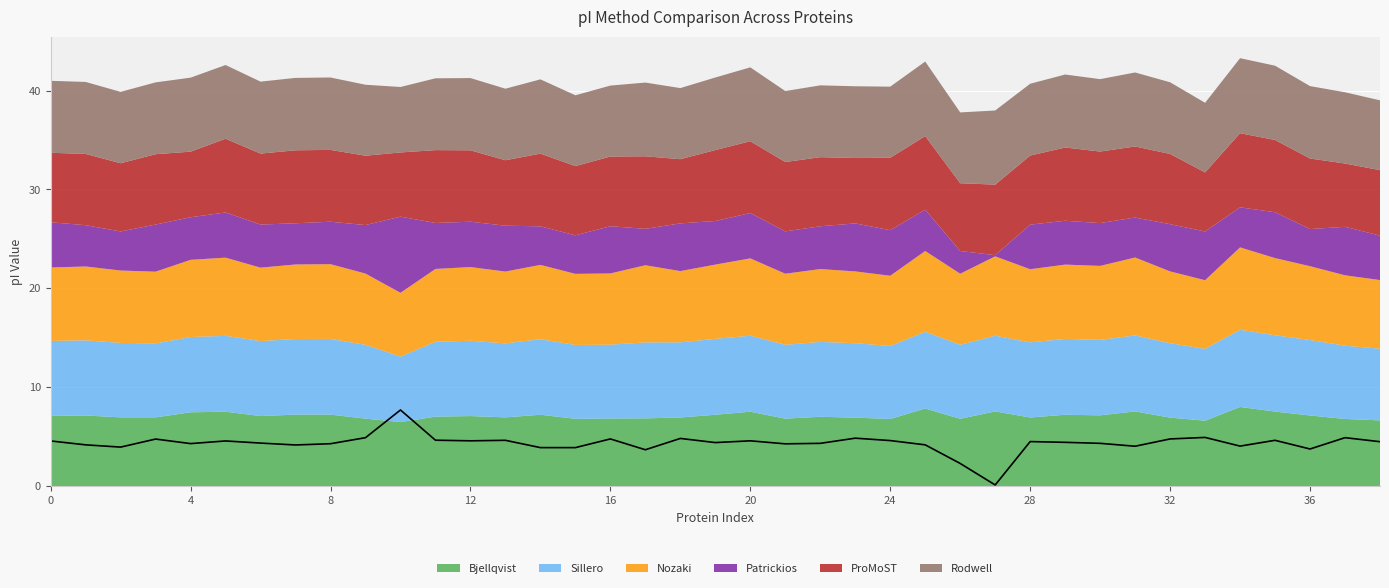

Which series changed the most between 26 and 37?

Patrickios